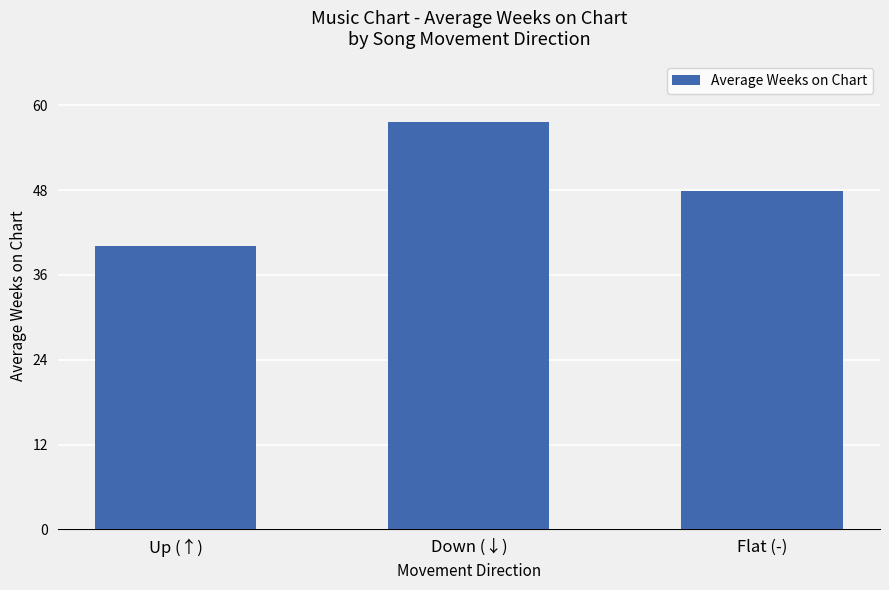

Count the number of categories in the chart.

3